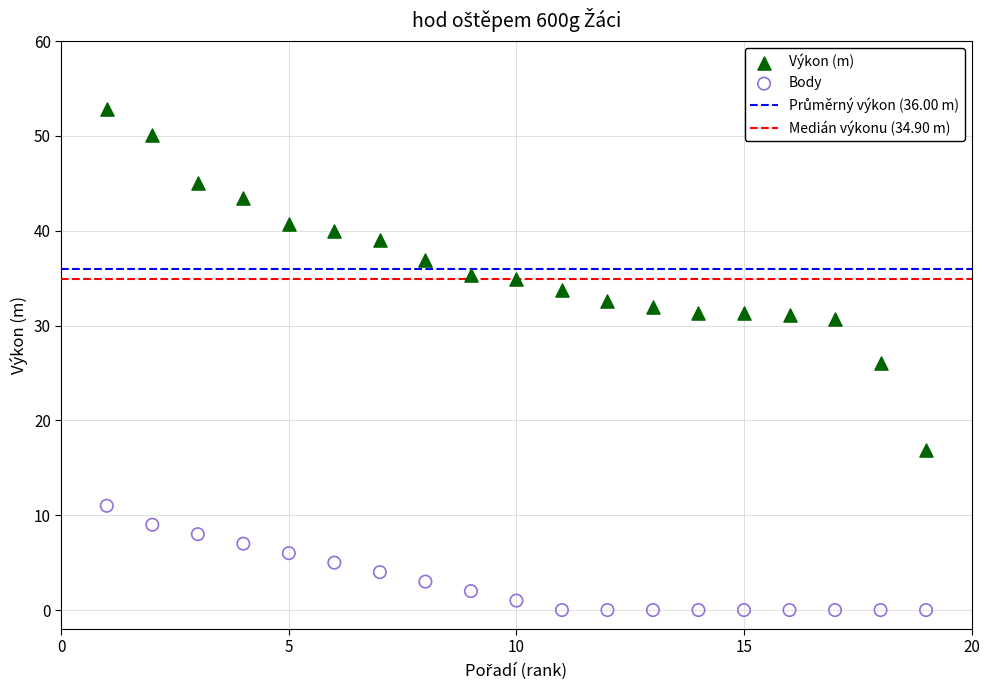

Which series has the largest Y range (max minus min)?

Výkon (m)